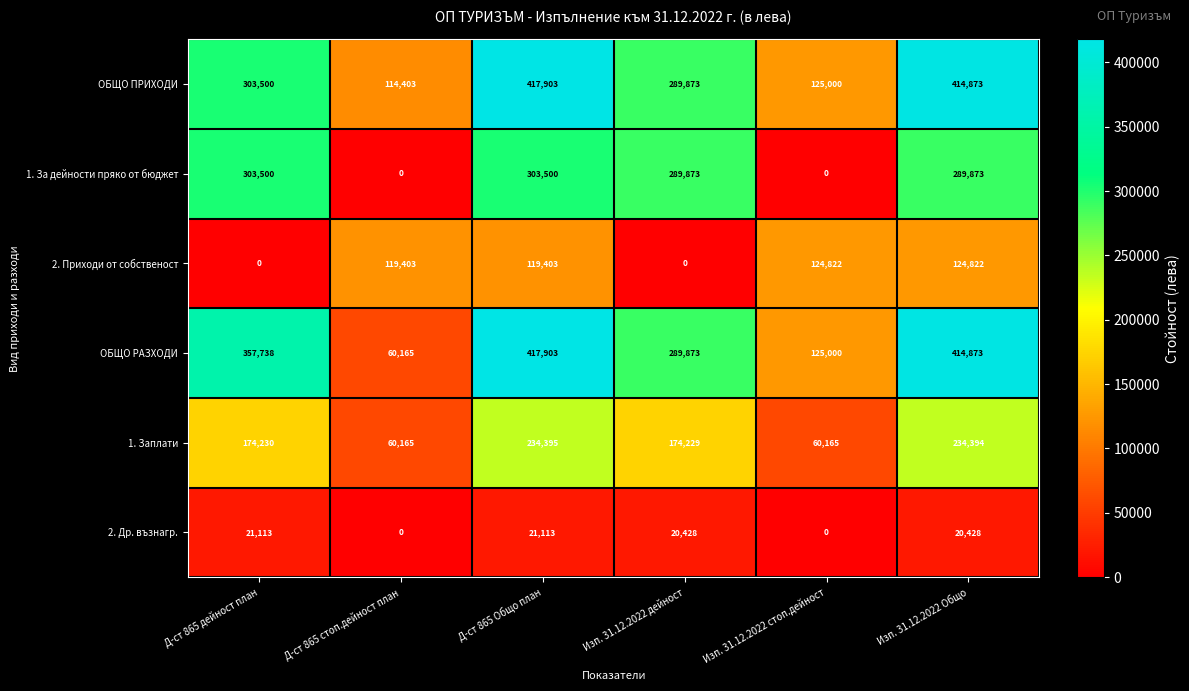

What is the difference between the second highest and second lowest values in the 1. За дейности пряко от бюджет series?

303500